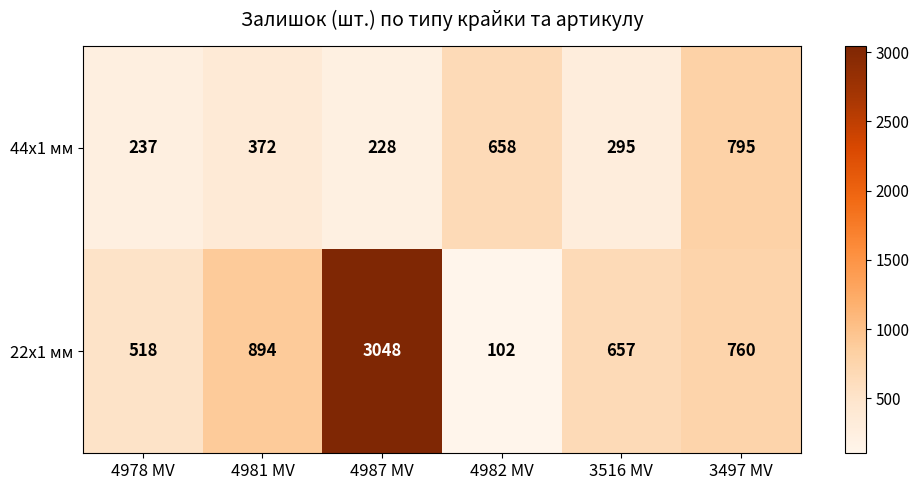

Rank the series at 4978 MV from highest to lowest value.

22x1 мм, 44x1 мм